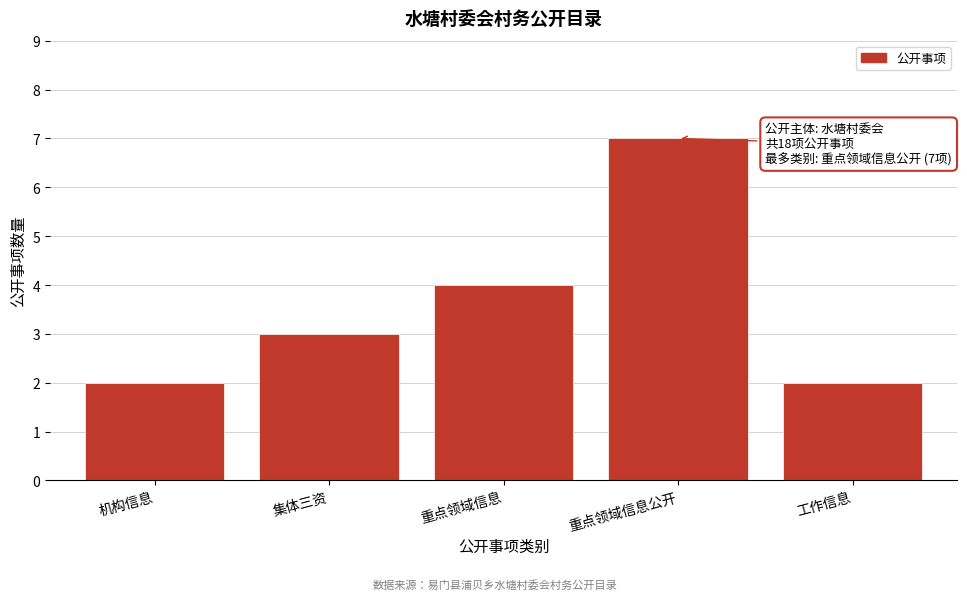

Reading right to left, list all the values displayed in this chart.

2	7	4	3	2